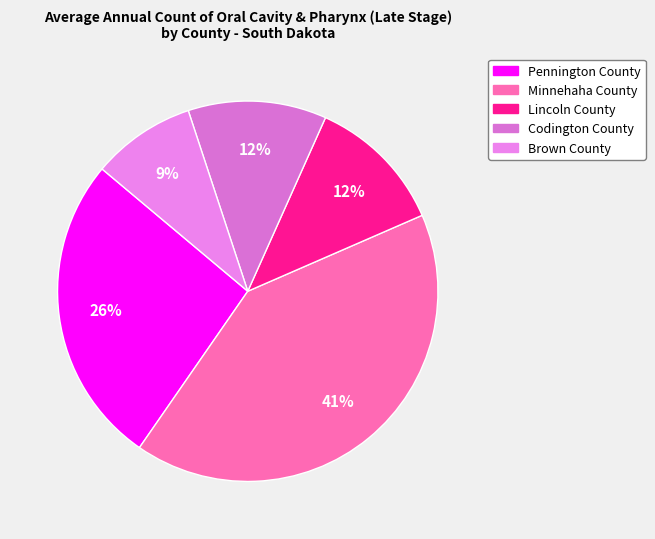

To the nearest percent, what is the difference between the largest and smallest slice percentages?

32%